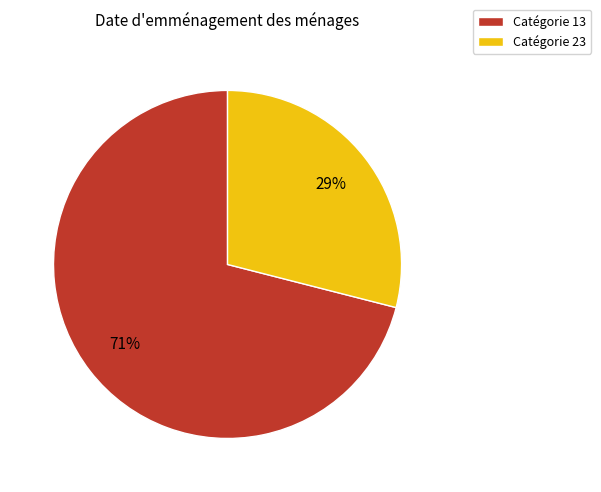

Does any single category account for the majority?

Yes